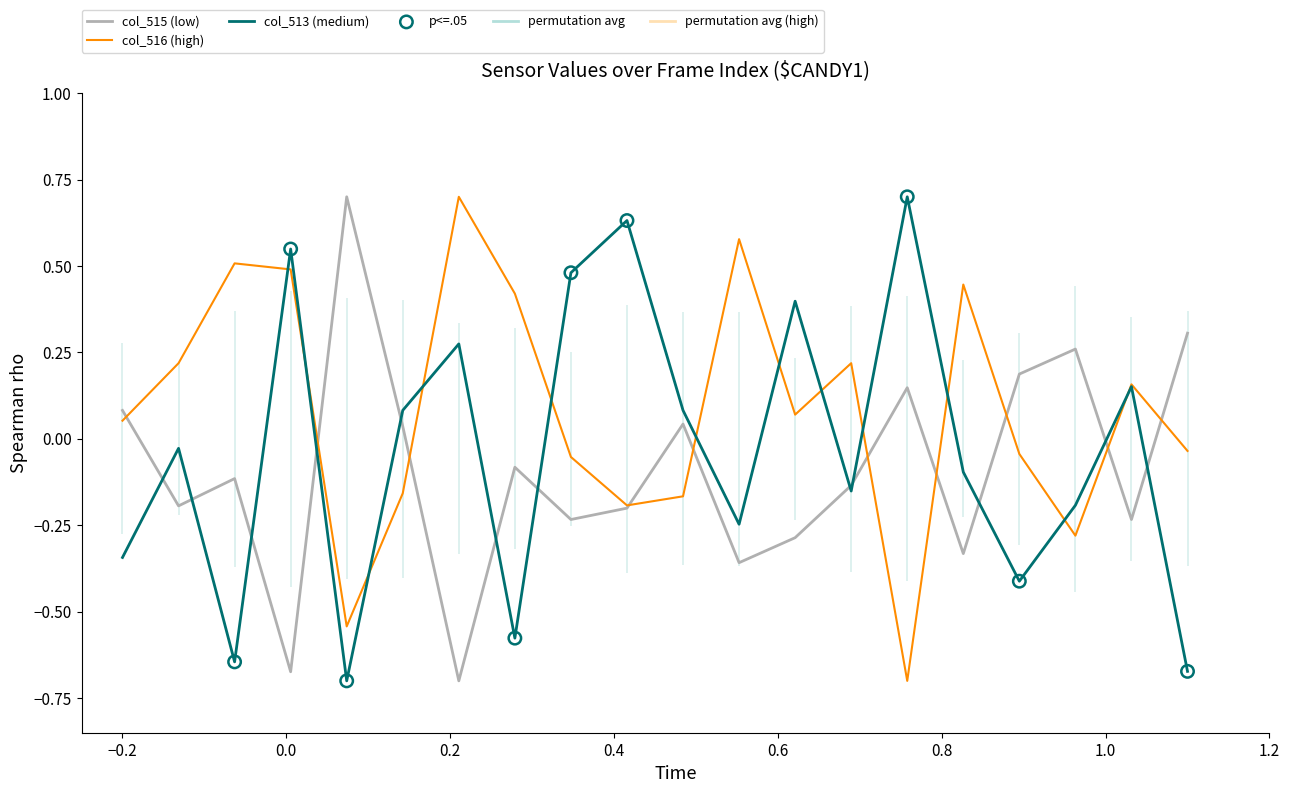

What are all the series names shown in the legend?

col_515, col_516, col_513